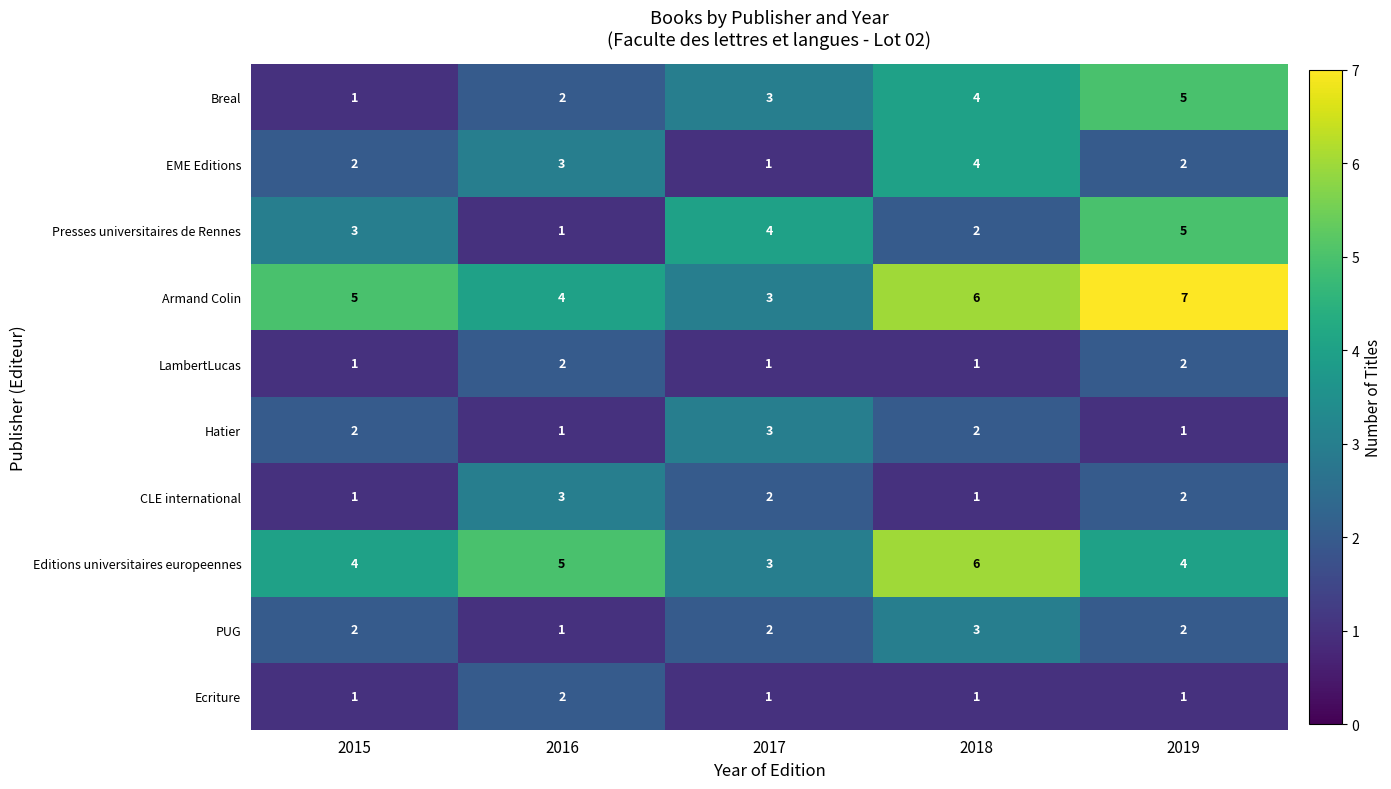

What is the difference between the maximum and minimum values in the EME Editions series?

3